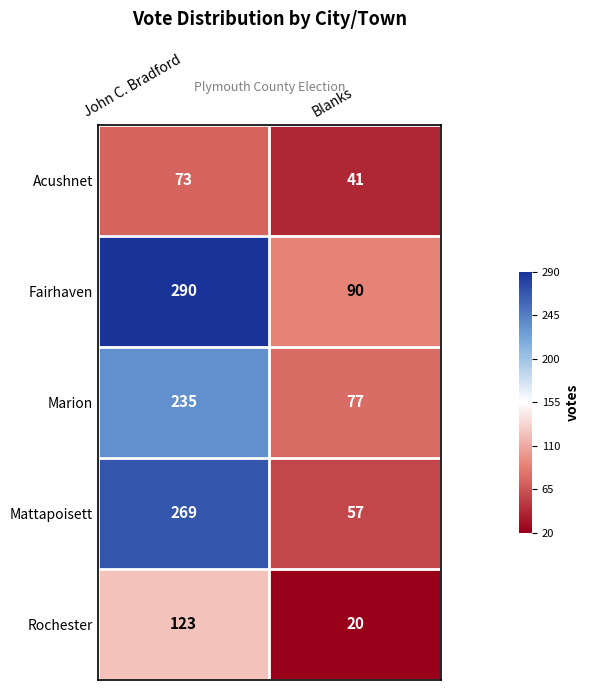

At which label does Marion reach its peak?

John C. Bradford